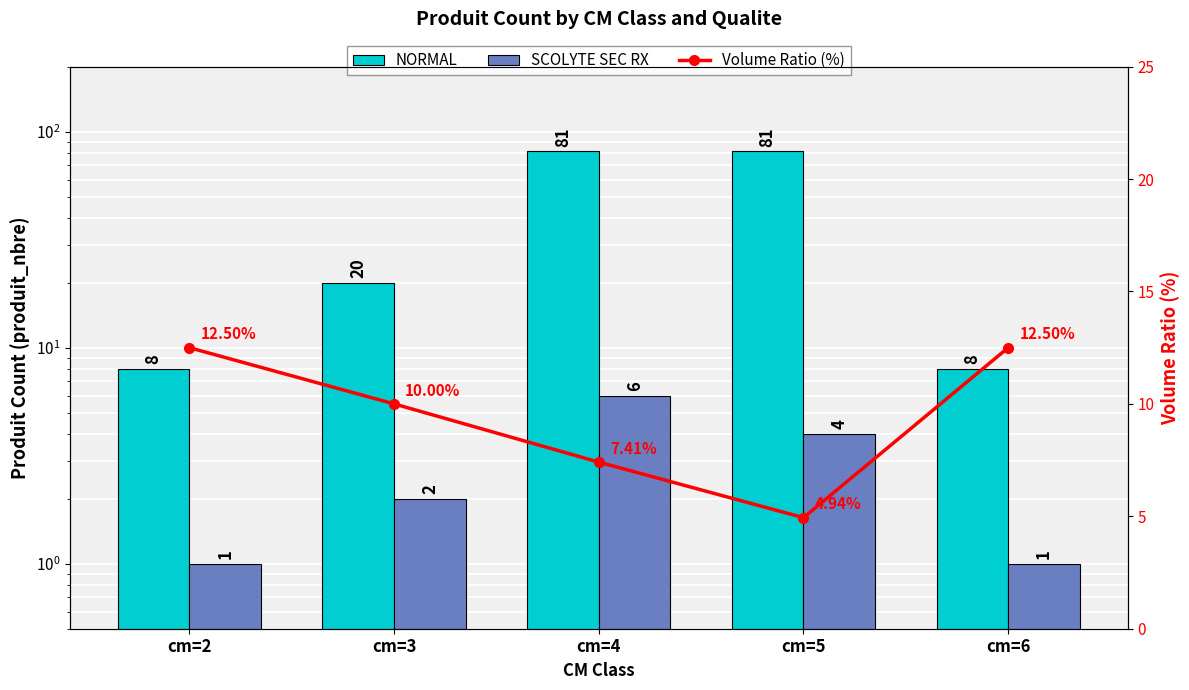

Is it true that Volume Ratio (%) equals 10.0 at cm=3?

True